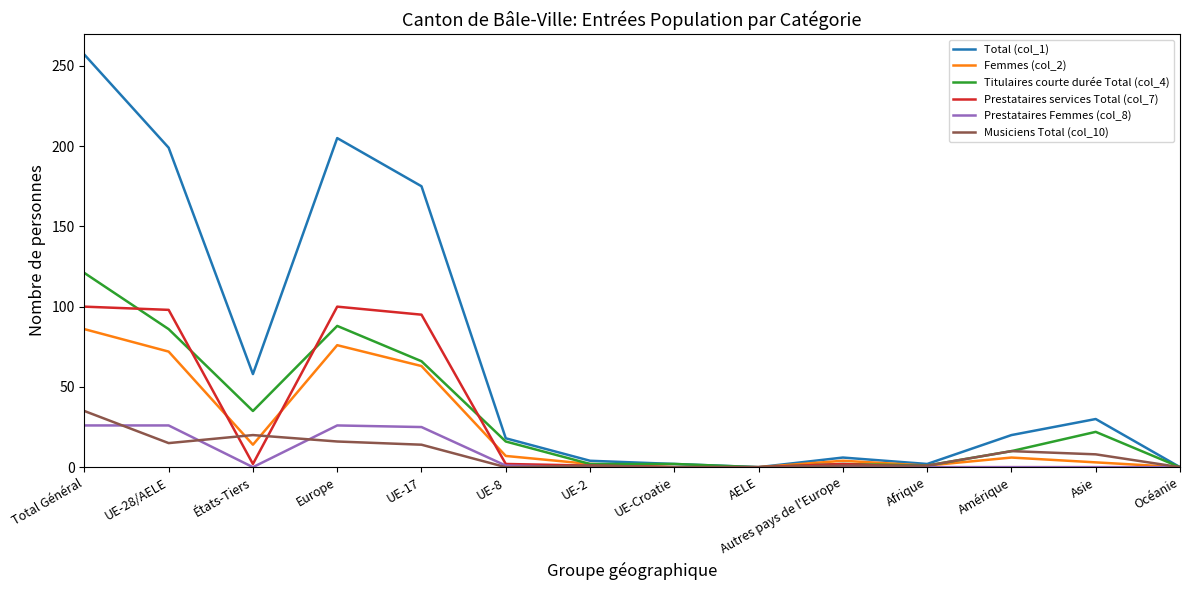

What are all the series names shown in the legend?

Total (col_1), Femmes (col_2), Titulaires courte durée Total (col_4), Prestataires services Total (col_7), Prestataires Femmes (col_8), Musiciens Total (col_10)